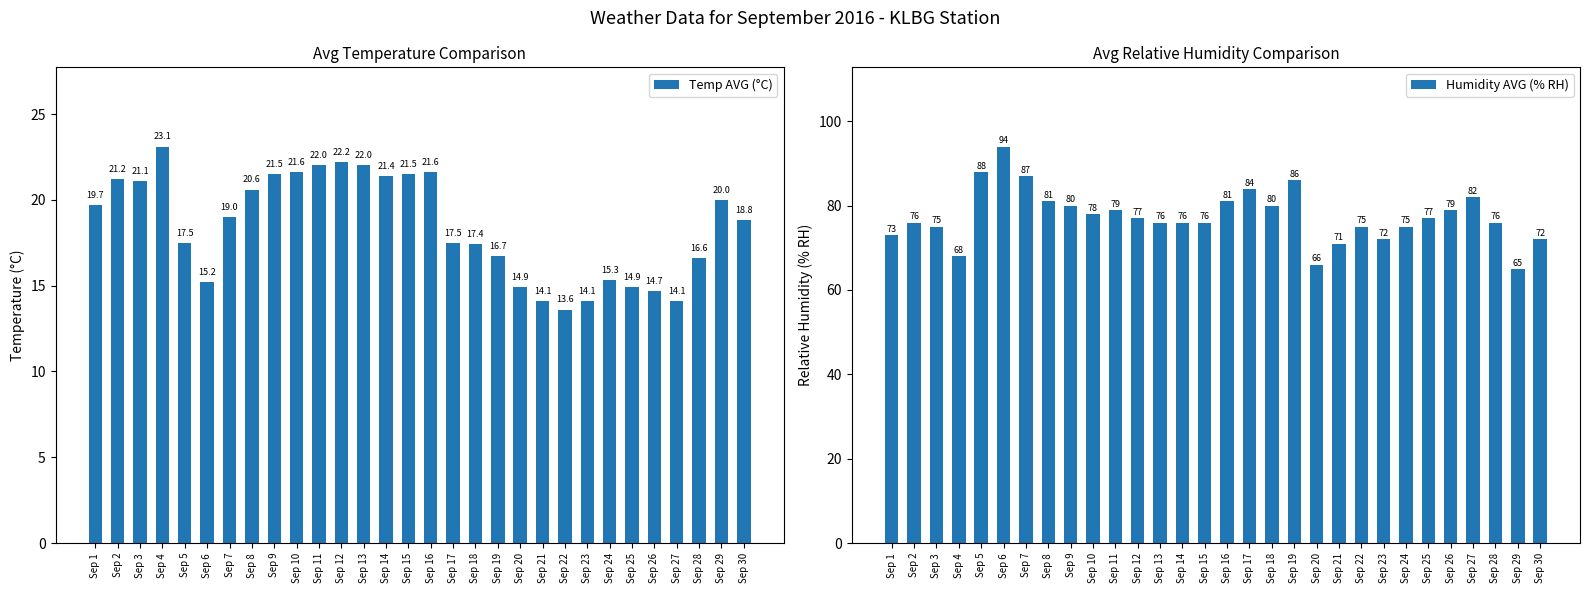

Which series changed the most between Sep 8 and Sep 17?

Temp AVG (°C)